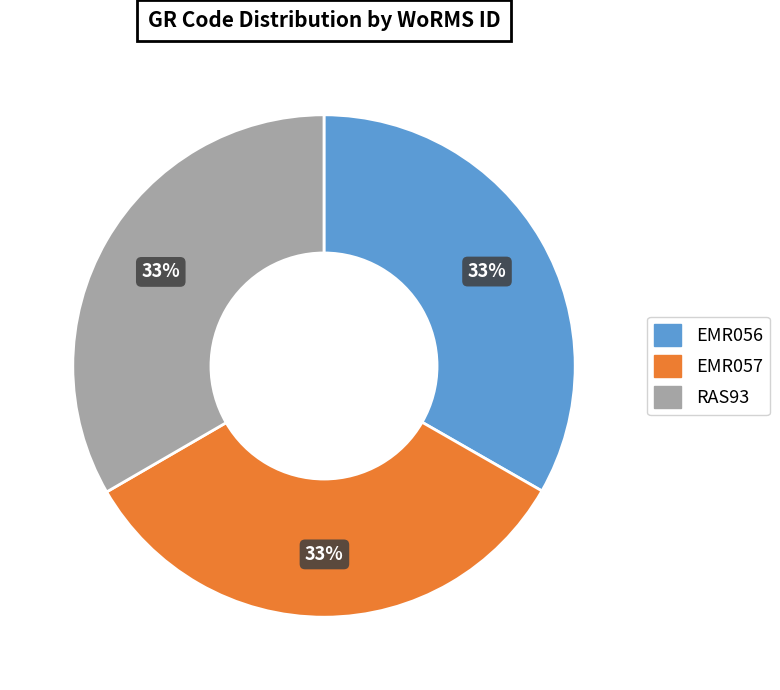

How many slices are in this pie chart?

3